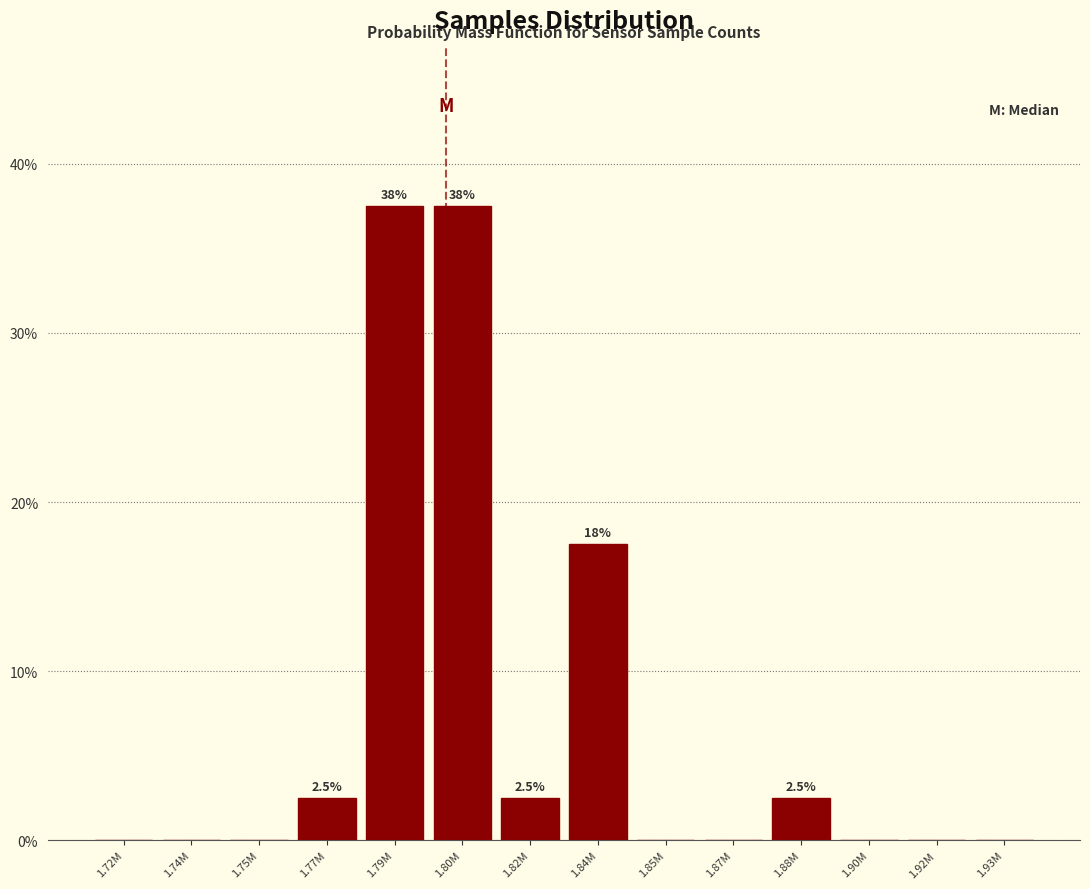

Reading left to right, list all the values displayed in this chart.

1.72M=0.0	1.74M=0.0	1.75M=0.0	1.77M=2.5	1.79M=37.5	1.80M=37.5	1.82M=2.5	1.84M=17.5	1.85M=0.0	1.87M=0.0	1.88M=2.5	1.90M=0.0	1.92M=0.0	1.93M=0.0